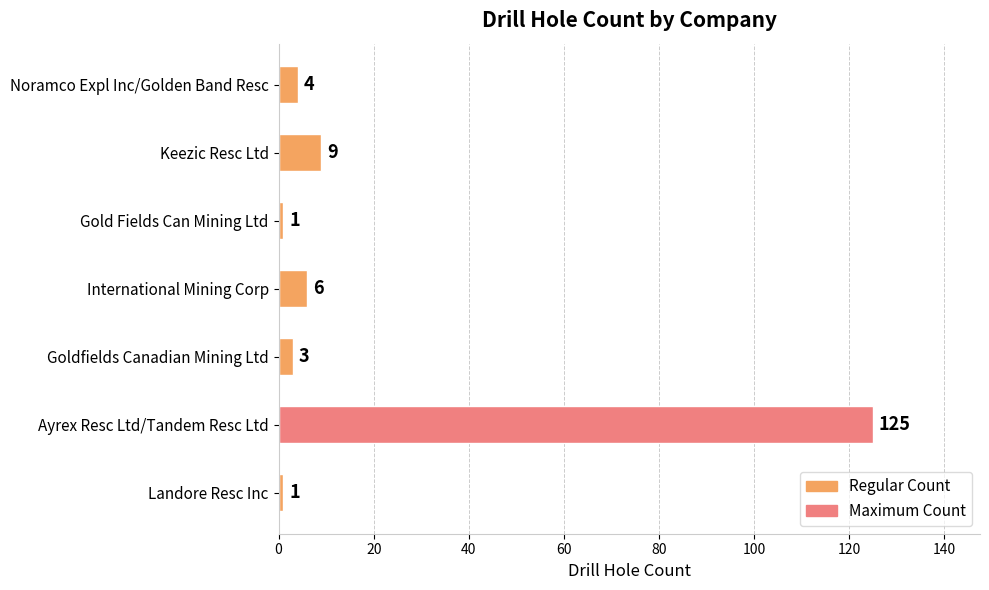

What is the minimum value shown in the chart?

1